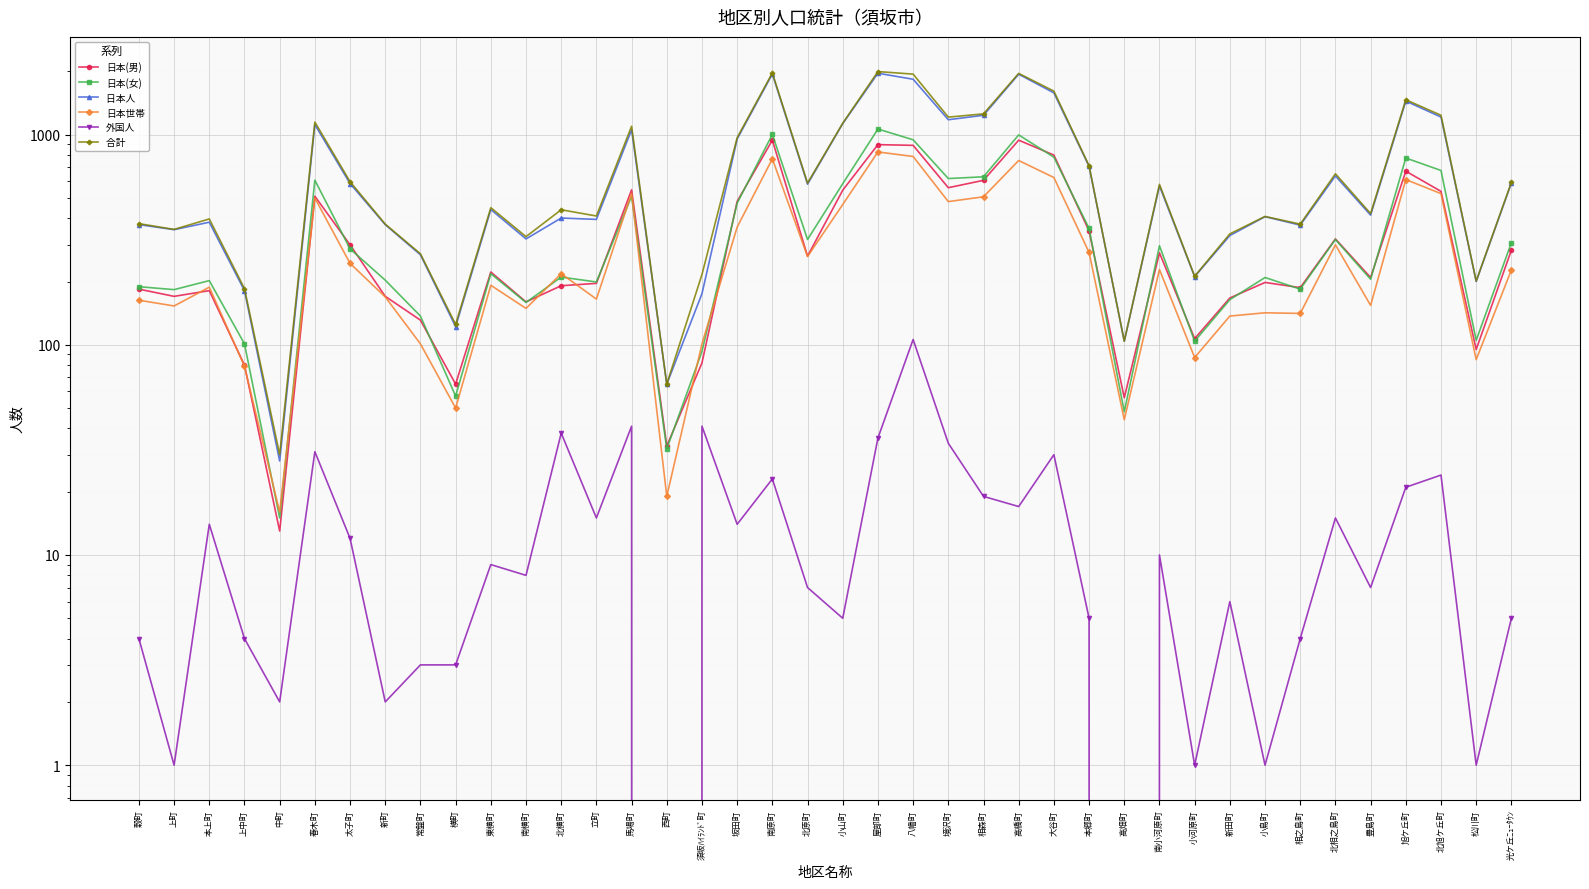

What is the total value across all series at 大谷町?

5425